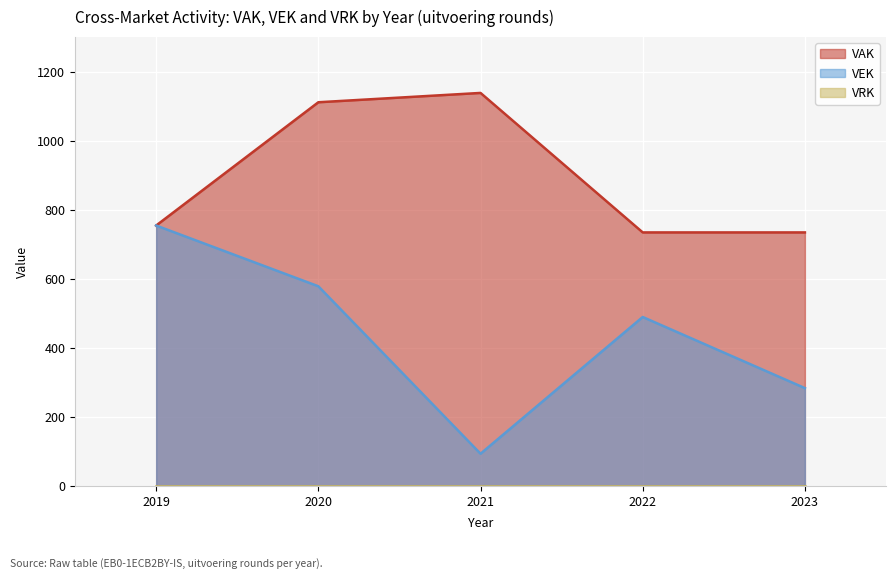

What value does the VEK series have at 2020, to the nearest 10?

580